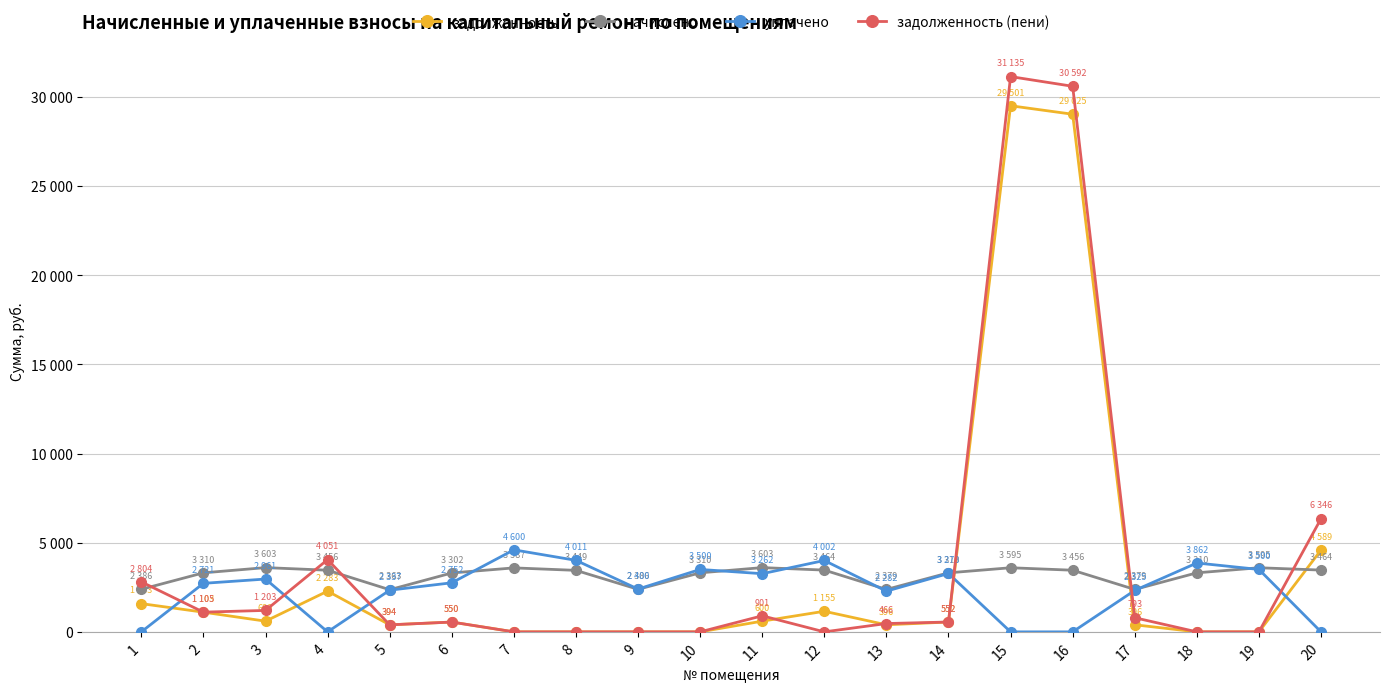

Rank the categories by задолженность (пени) value from lowest to highest.

7, 8, 9, 10, 12, 18, 19, 5, 13, 6, 14, 17, 11, 2, 3, 1, 4, 20, 16, 15